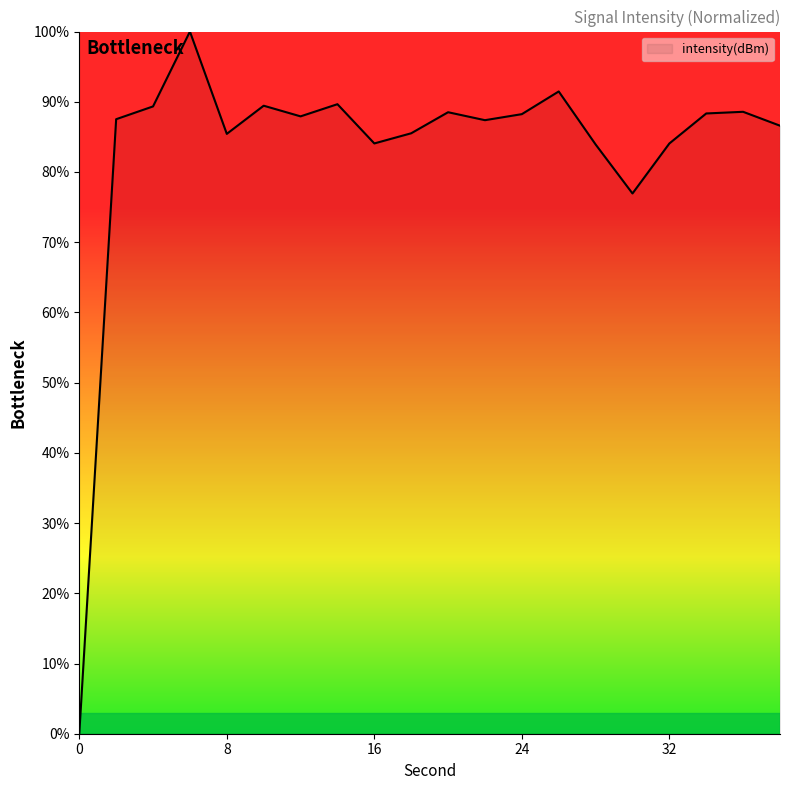

What is the greatest value displayed?

100.0